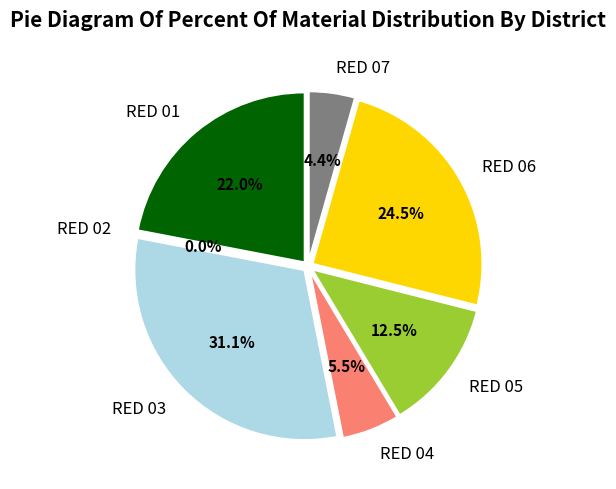

To the nearest percent, what is the difference between the Ri and Ri slice percentages?

17%